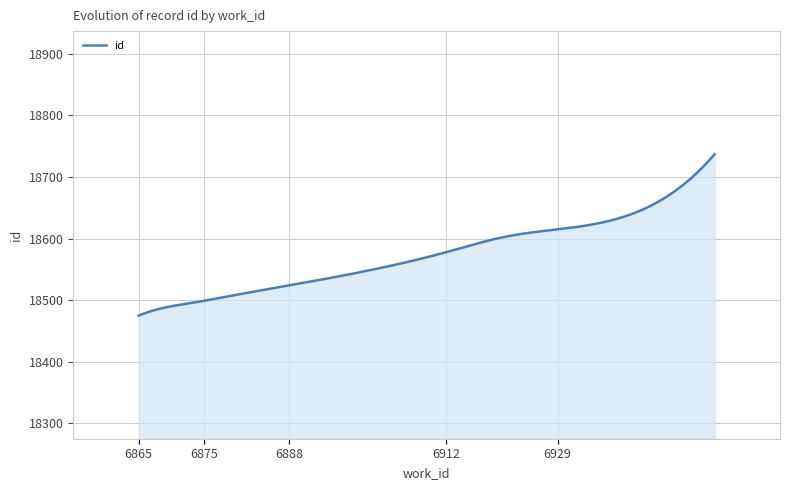

What is the difference between the maximum and minimum values?

262.0